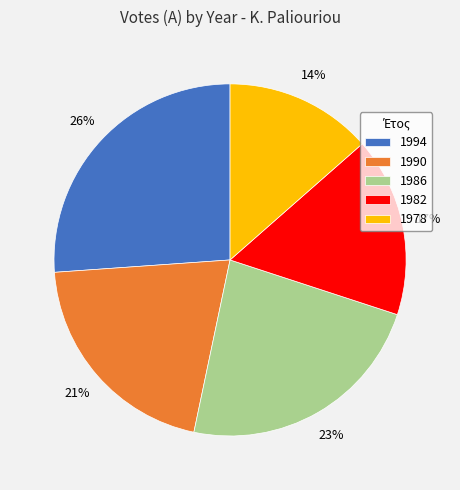

Is it true that 1990 is 15% of the pie?

False